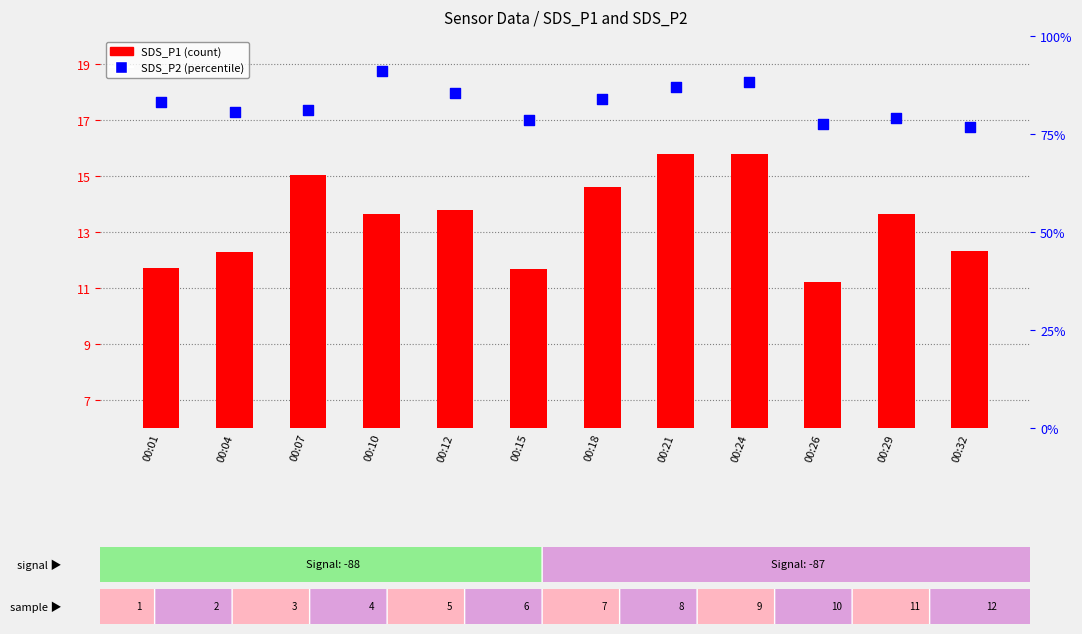

Which series contains the lowest Y value?

SDS_P1 (count)